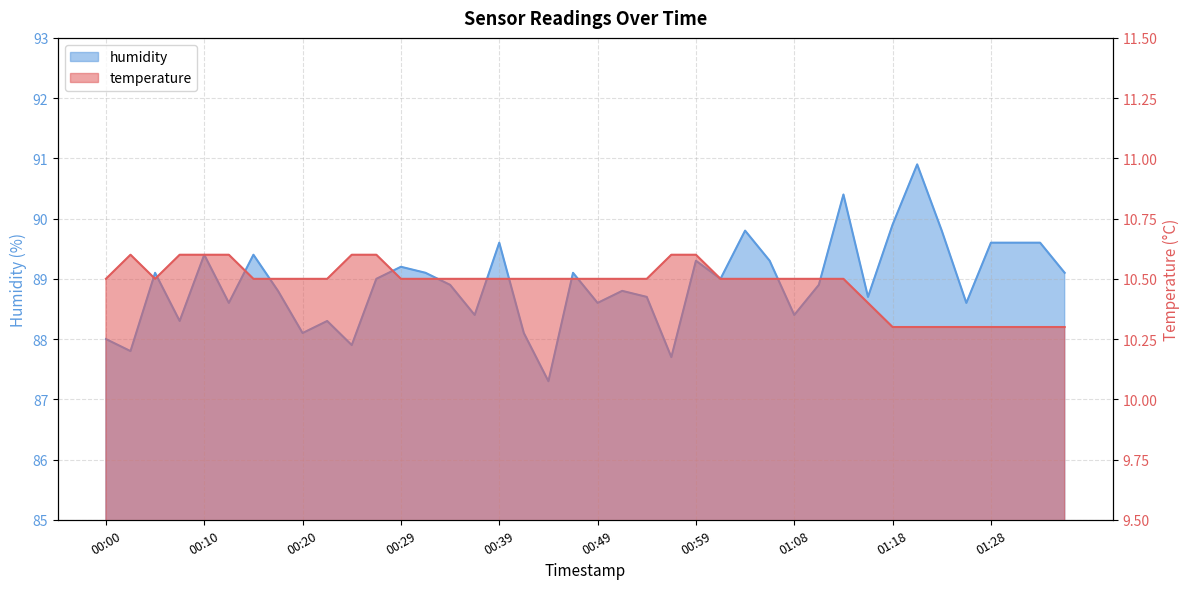

What is the smallest value displayed?

10.3